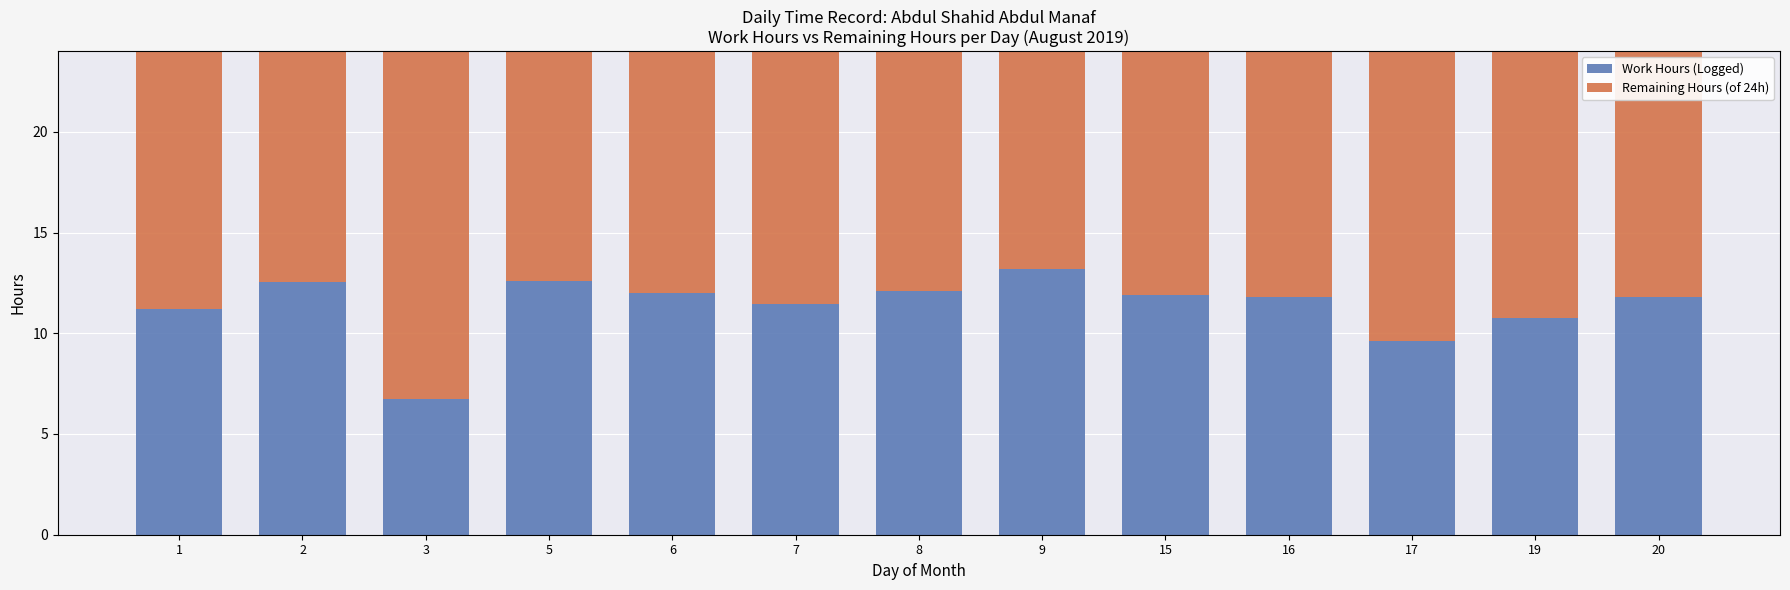

The value of Work Hours (Logged) at 3 is 6.7. True or false?

True